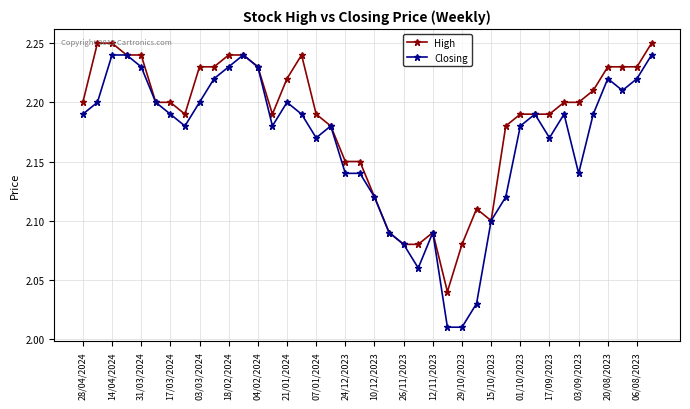

Count the High values in the range 2 to 3.

40